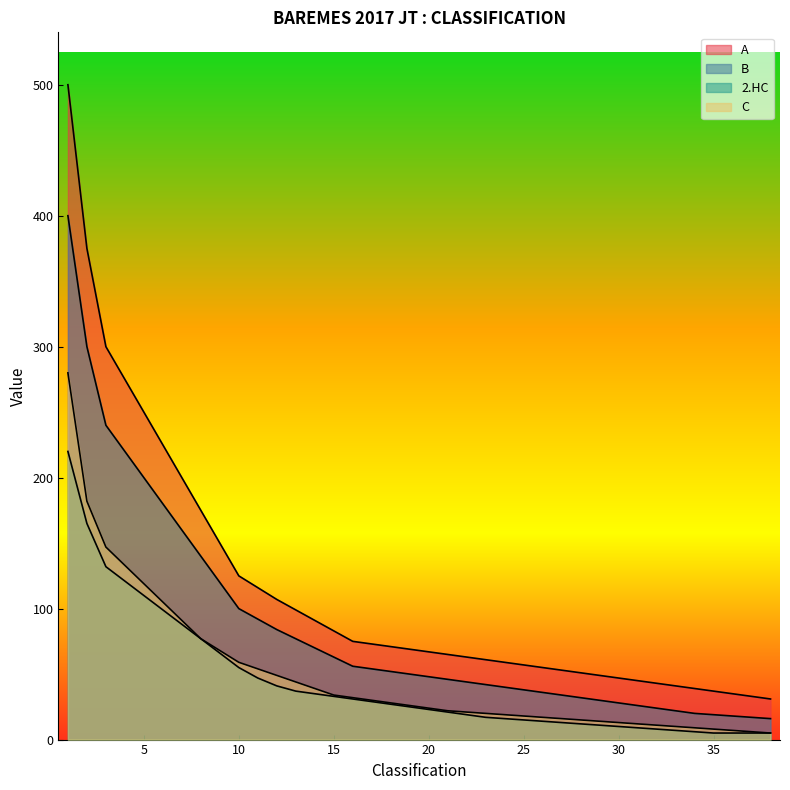

Is the value of B at 1 greater than the value of A at 30?

Yes